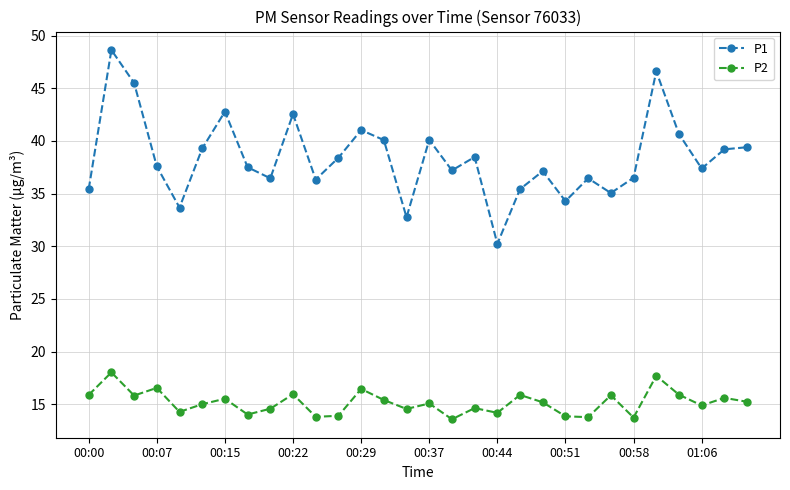

What is the sum of all P1 values?

1152.0